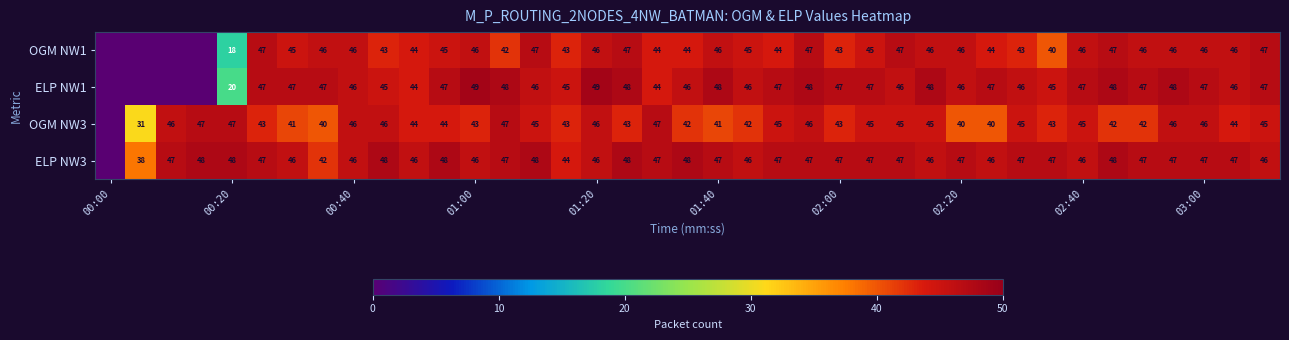

True or false: ELP NW1 has a value of 47 at 02:00.

True